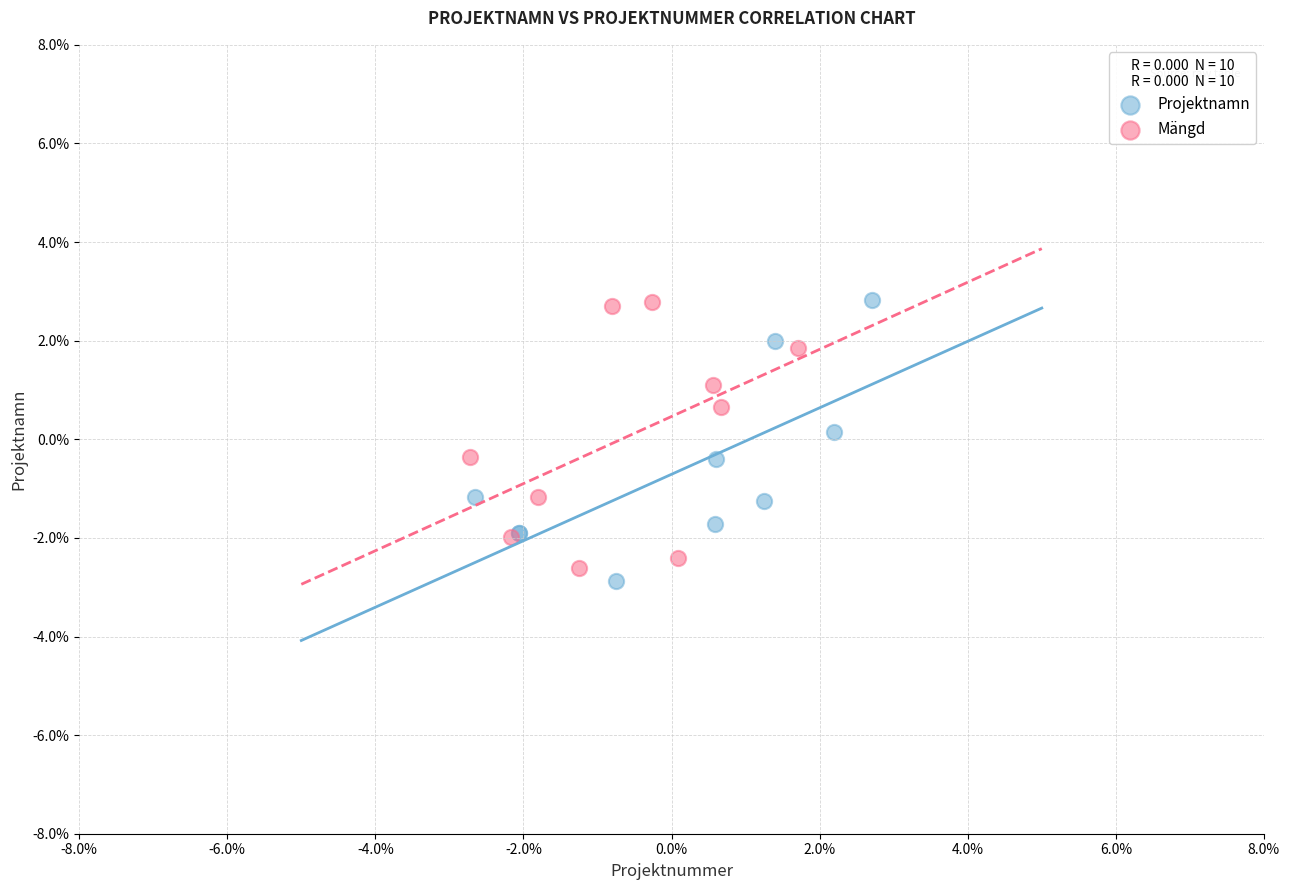

Which series contains the lowest Y value?

Projektnamn